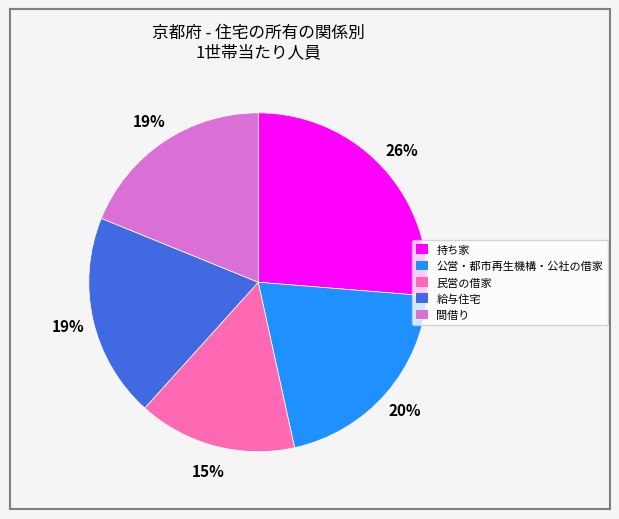

What is the largest slice in the pie chart?

持ち家